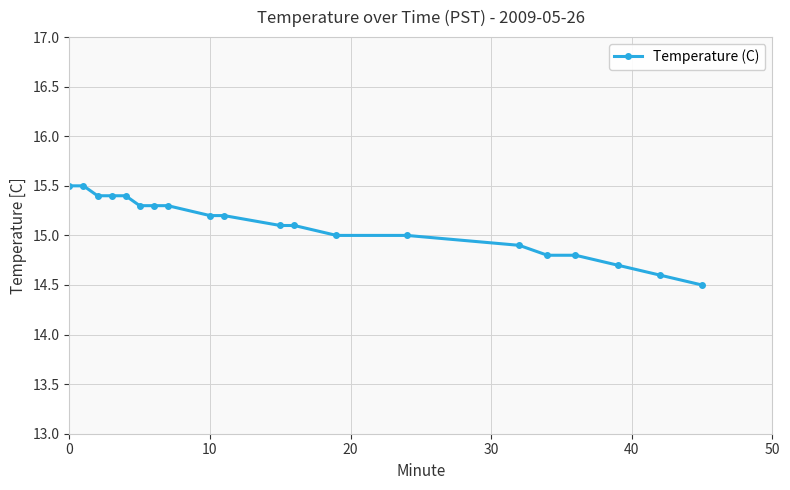

What is the average value?

15.1